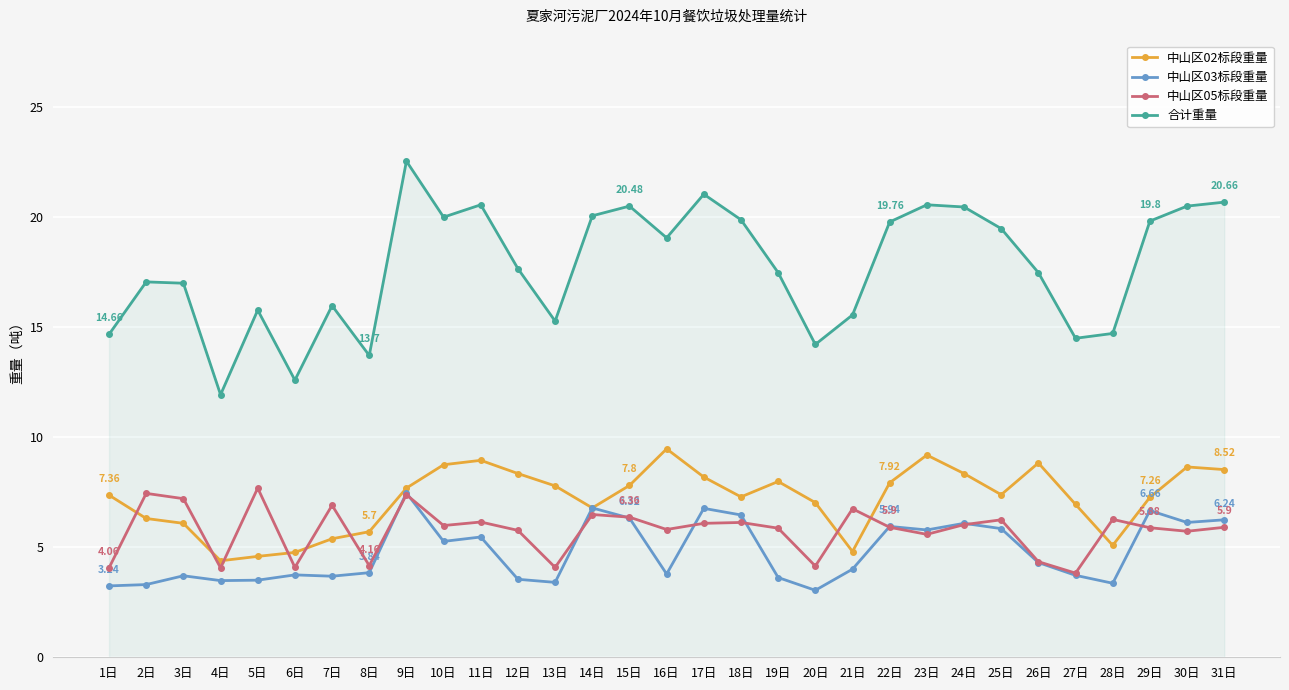

At which label does 中山区03标段重量 first exceed 4?

9日